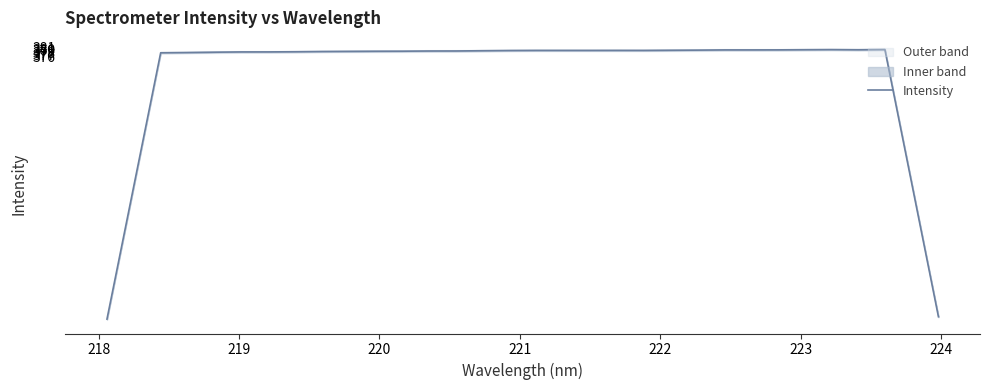

What is the minimum value for Intensity?

226.5